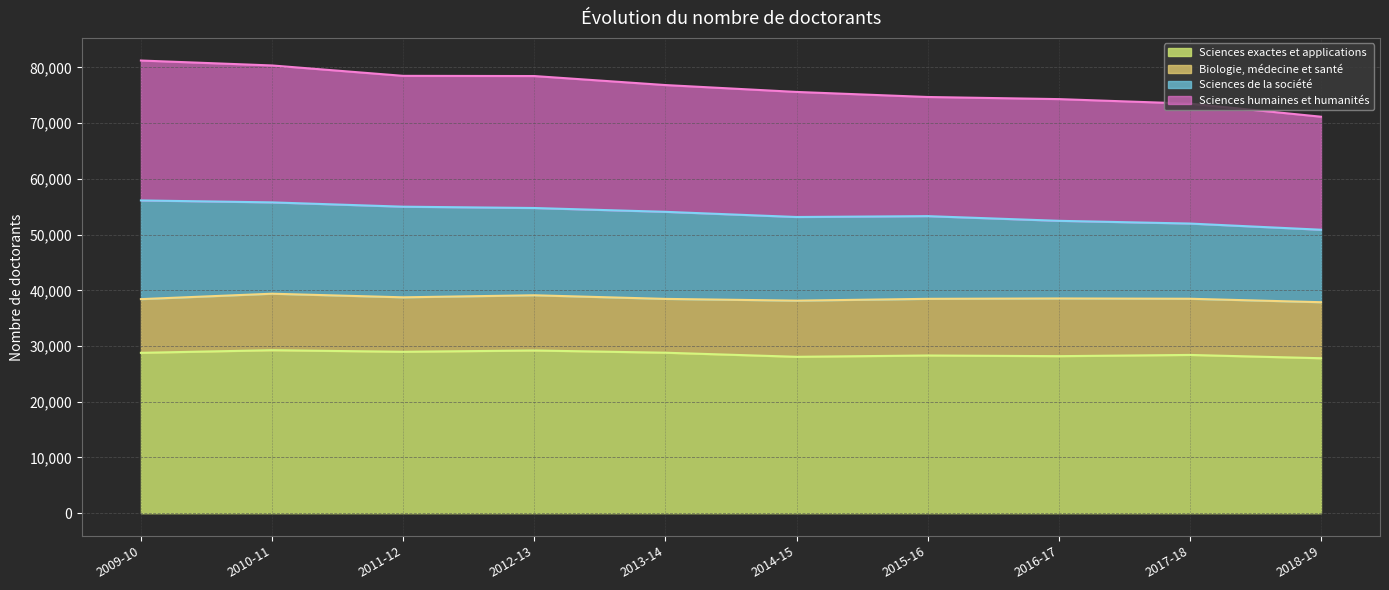

What is the difference between the Sciences exactes et applications values at 2014-15 and 2009-10?

712